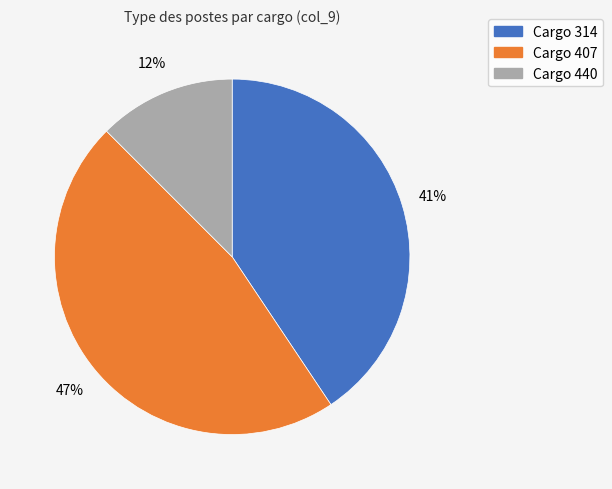

Is there any slice that represents more than half of the pie?

No